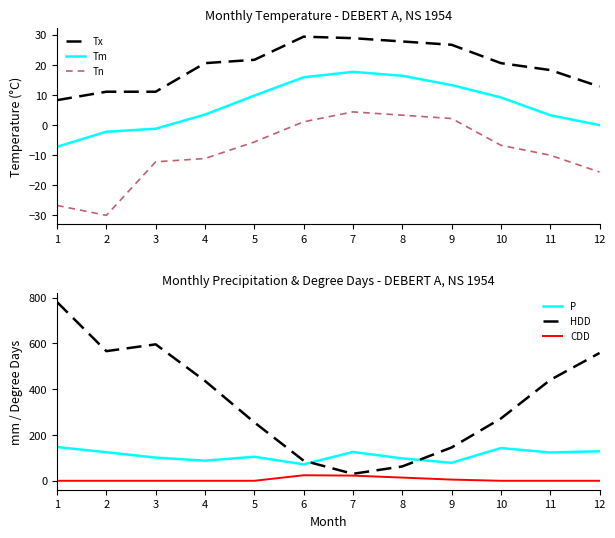

What is the difference between the maximum and minimum values in the Tm series?

24.9